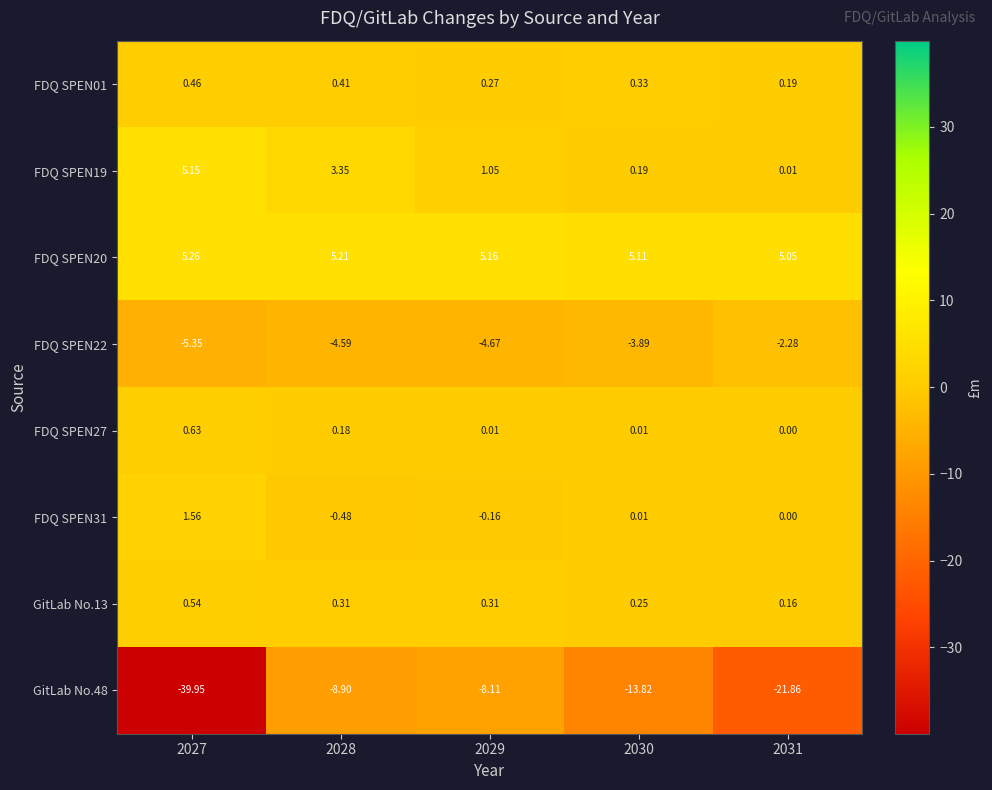

List the series in order of their peak value, lowest first.

GitLab No.48, FDQ SPEN22, FDQ SPEN01, GitLab No.13, FDQ SPEN27, FDQ SPEN31, FDQ SPEN19, FDQ SPEN20